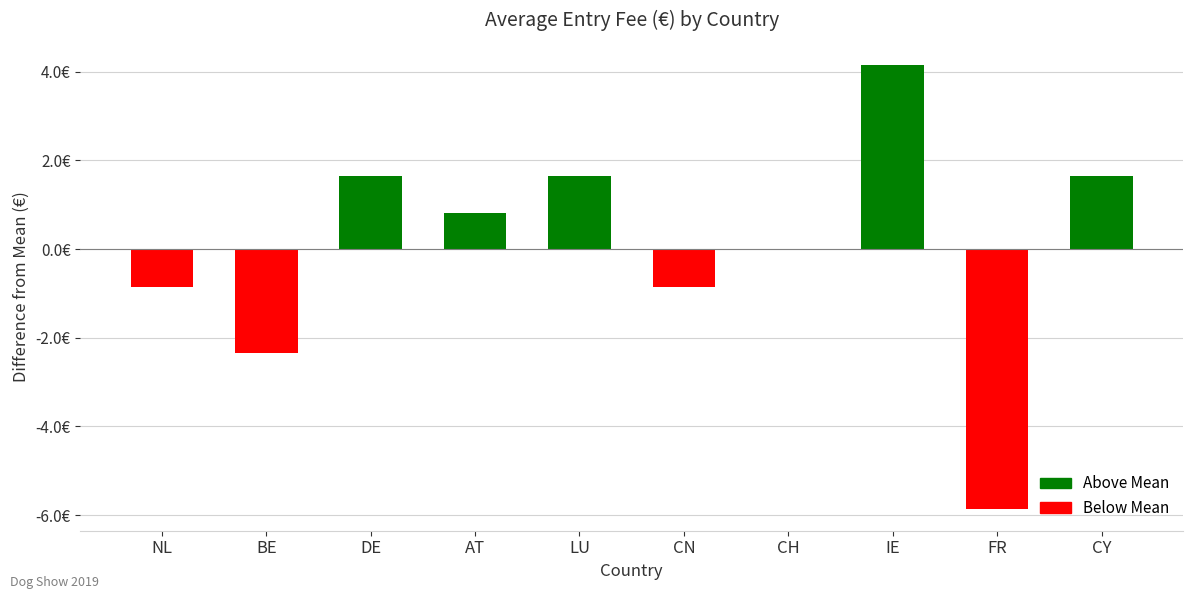

Rank the categories by value from lowest to highest.

FR, BE, NL, CN, CH, AT, DE, LU, CY, IE